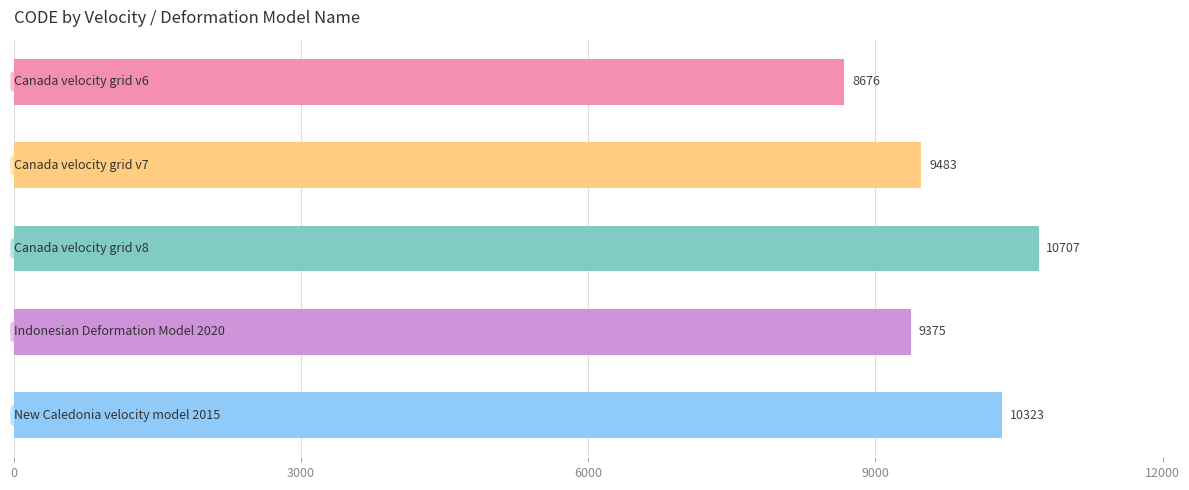

What is the maximum value shown in the chart?

10707